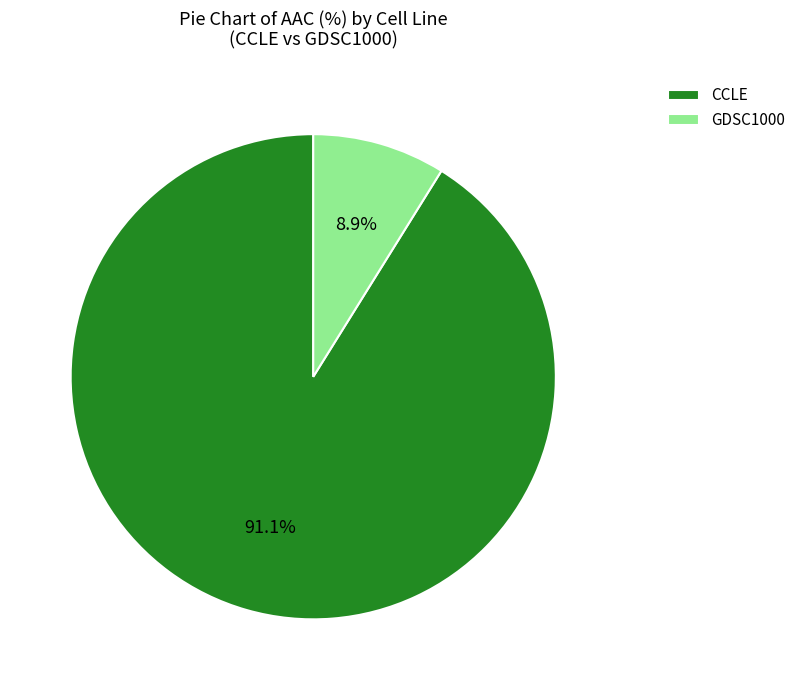

Do CCLE and GDSC1000 together represent more than half of the pie?

Yes